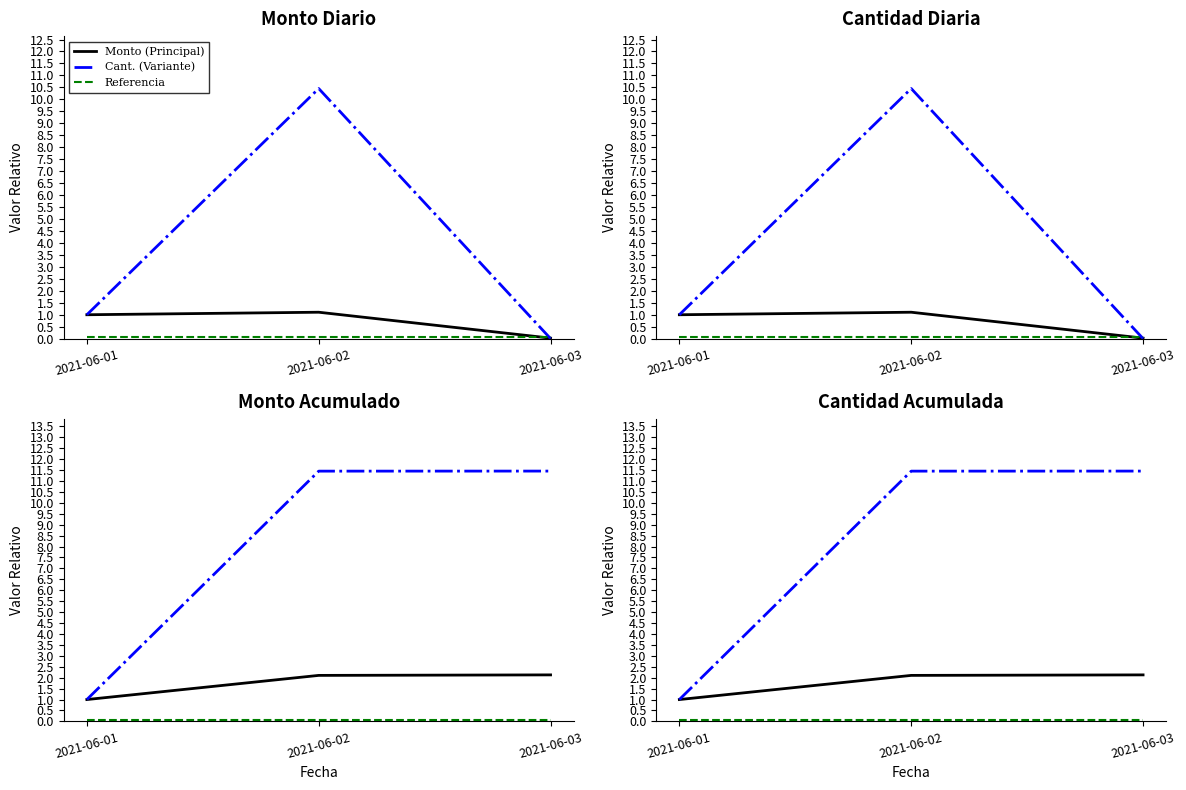

What is the minimum value for Monto (Principal)?

1.0